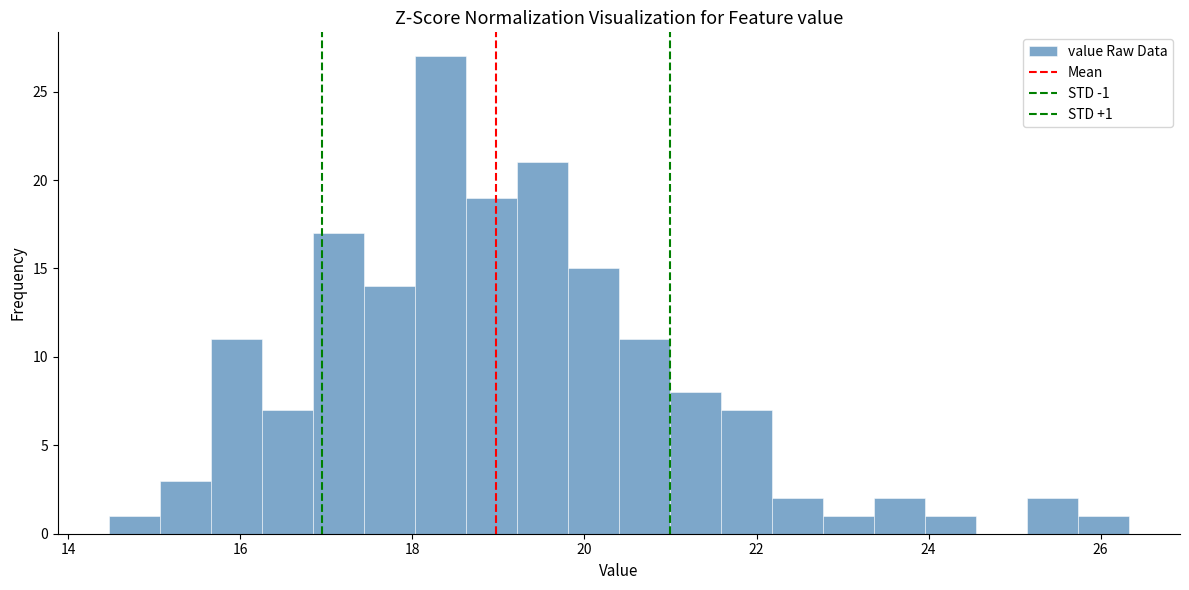

Around what value on the x-axis is the tallest bar? Give the approximate position of its centre, as read against the axis.

18.4